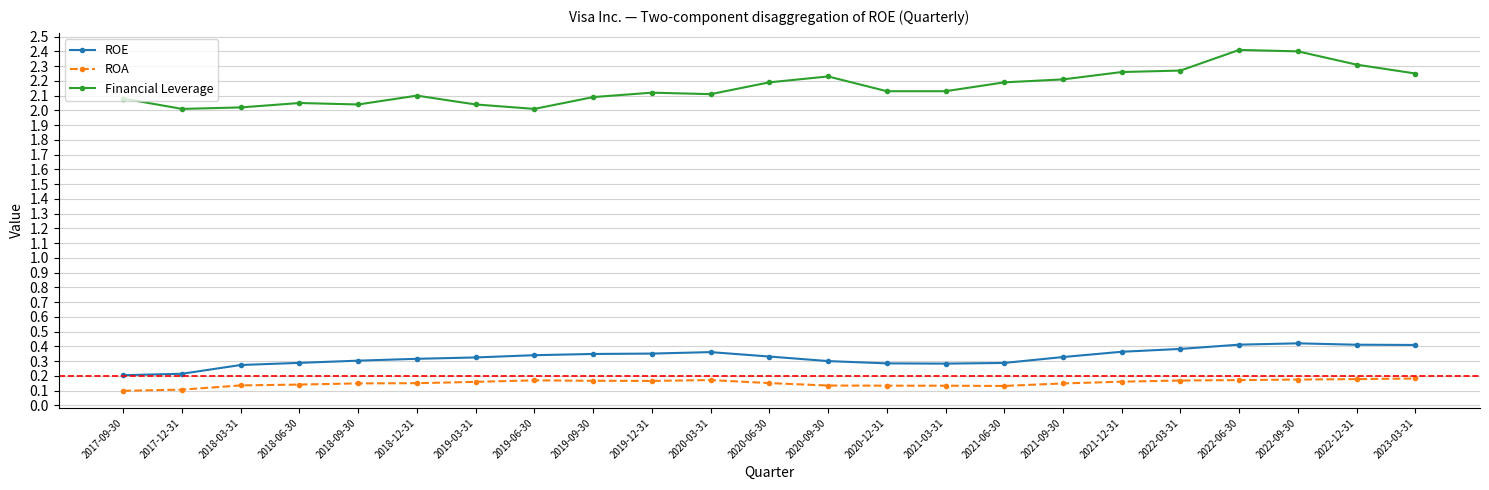

True or false: ROE has more than 1 points higher than both neighbors.

True